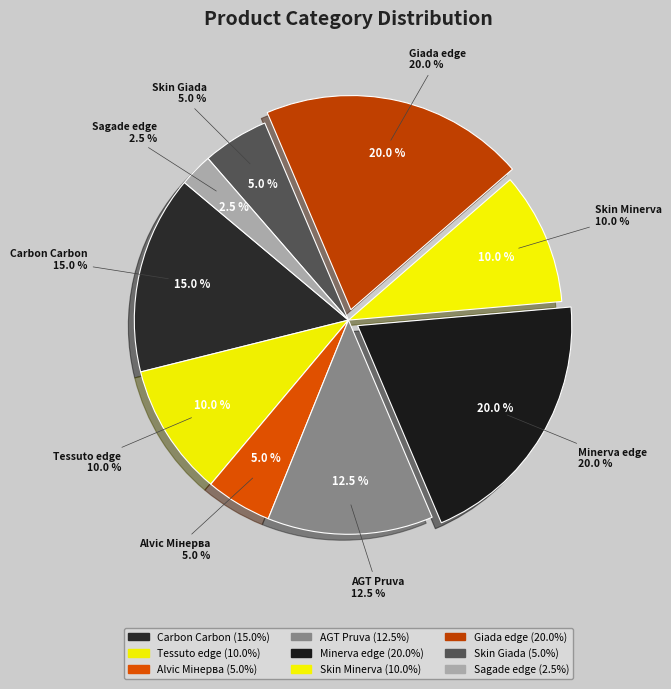

What is the ratio of the value at Skin panel 18 mm. Giada to the value at Панель Carbon Carbon 19 мм. Металдекор?

0.3